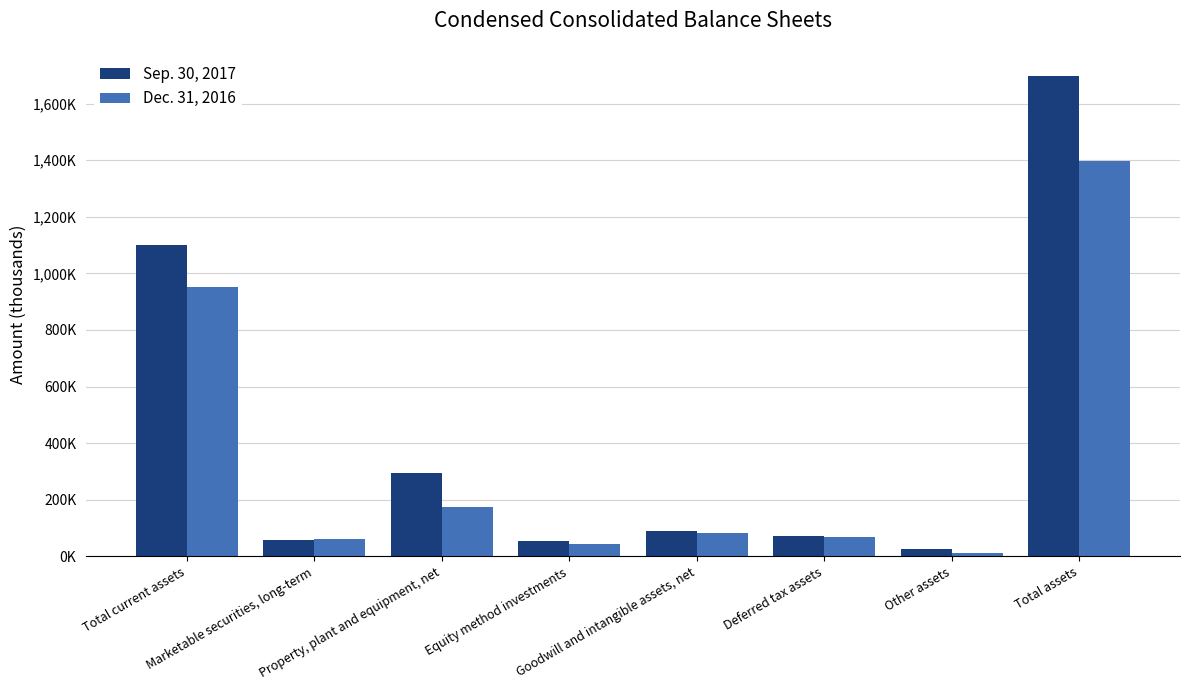

What value does the Dec. 31, 2016 series have at Equity method investments, to the nearest 10?

45060